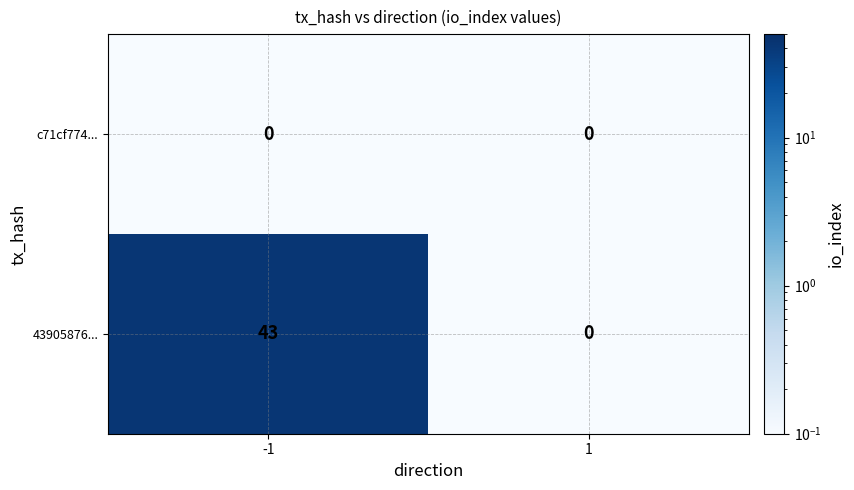

List the series in order of their overall mean, lowest first.

c71cf774..., 43905876...